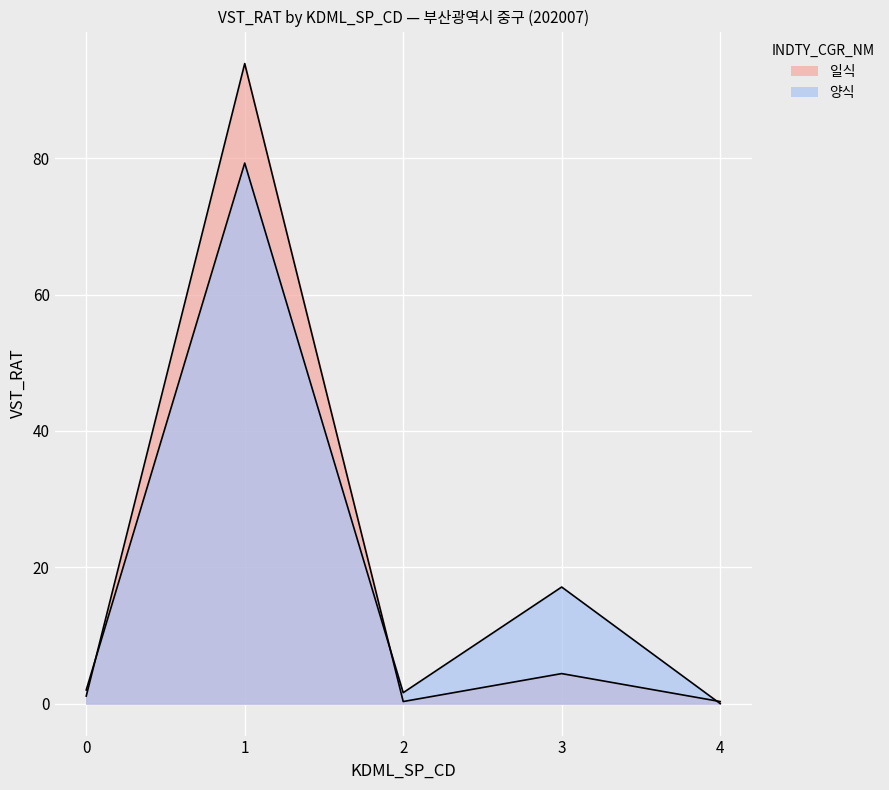

Is it true that 일식 equals 0.2 at 2?

False